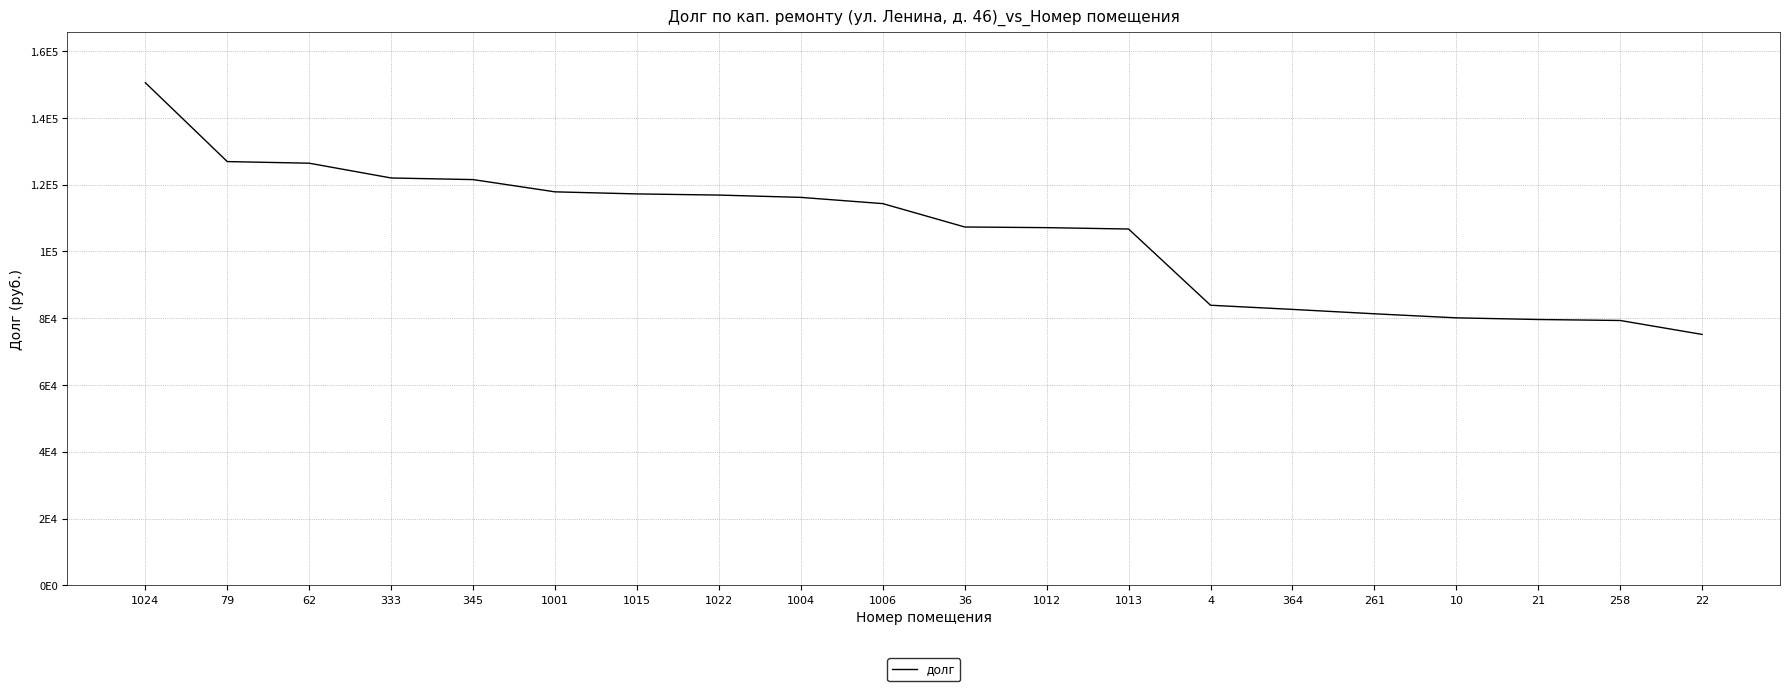

What is the difference between the maximum and minimum values?

75378.9